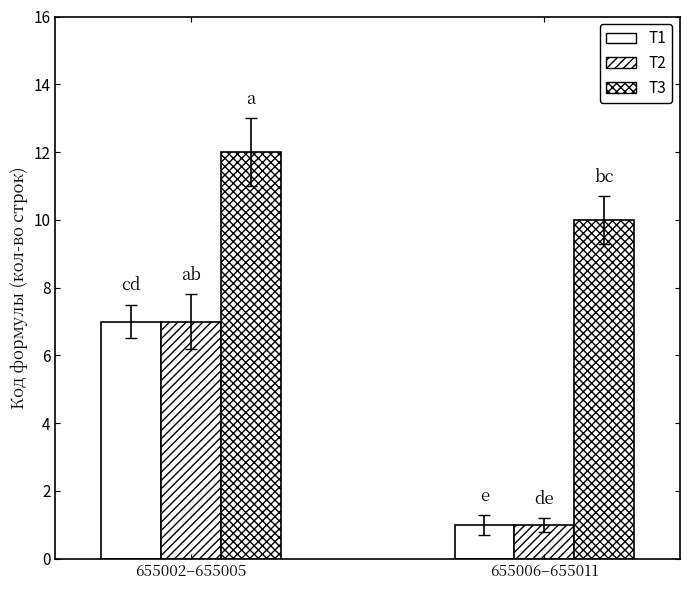

How many data points in T2 are less than 7?

1